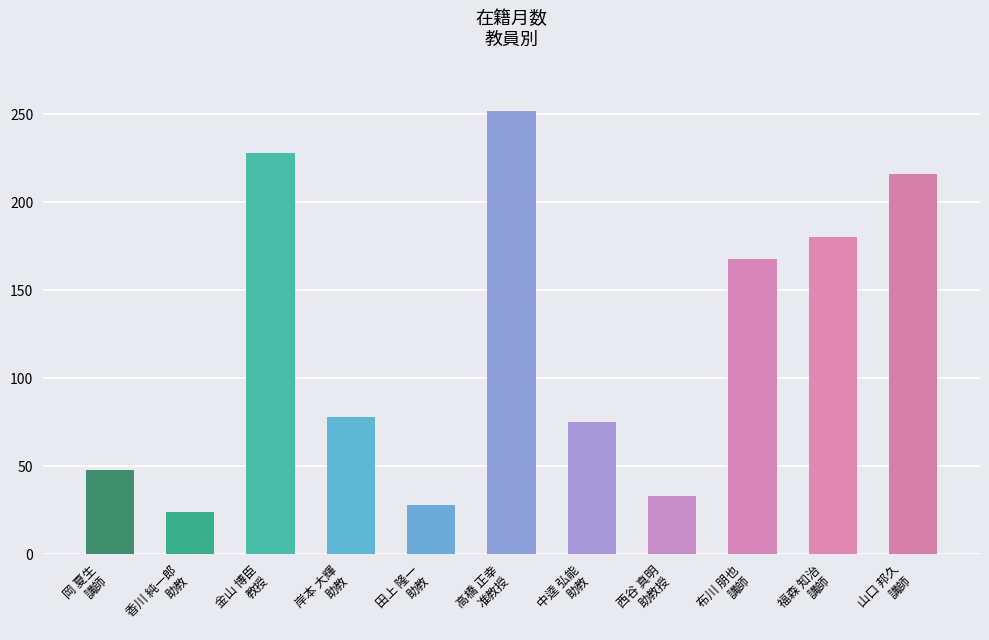

Reading left to right, what are all the values shown in this chart?

48	24	228	78	28	252	75	33	168	180	216